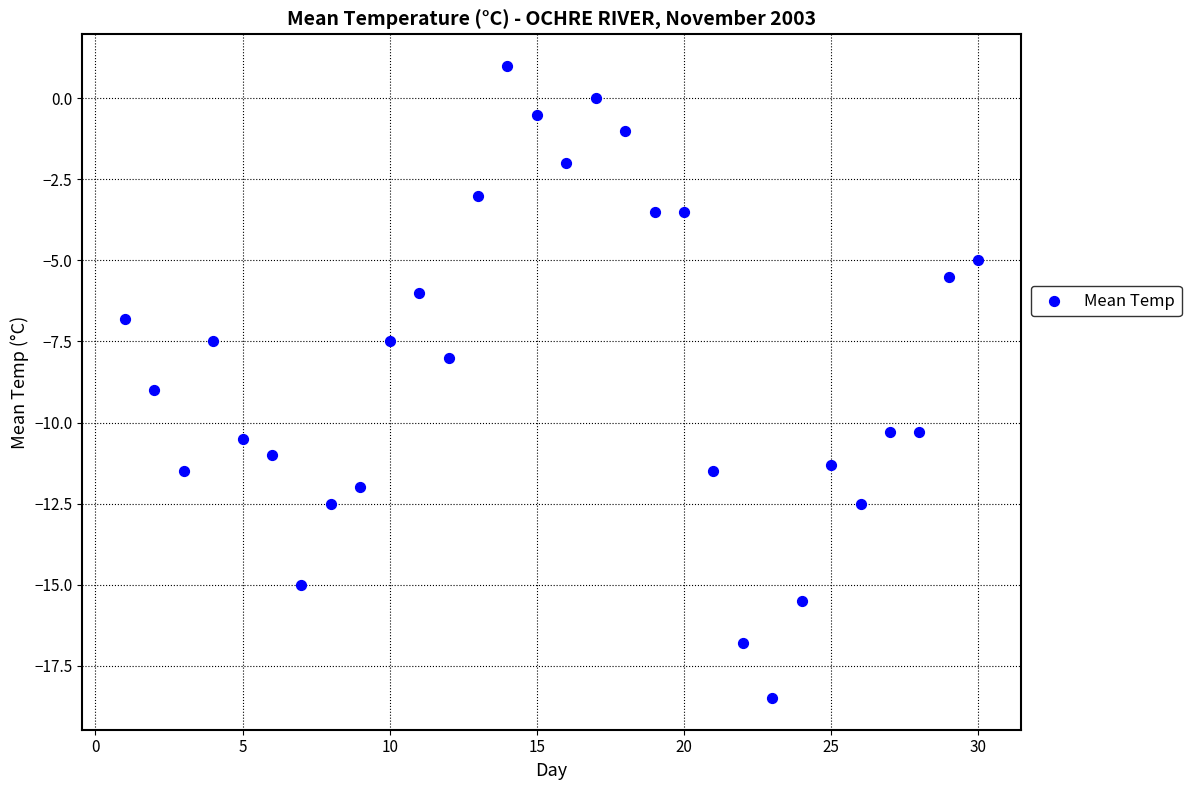

What is the range of X values (max minus min)?

29.0